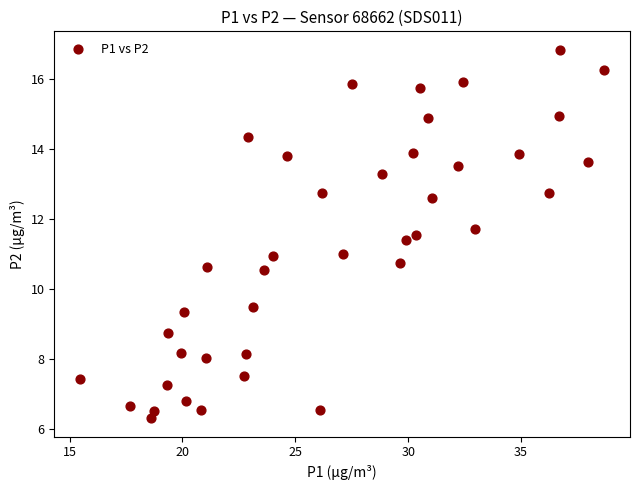

What is the range of X values (max minus min)?

23.2